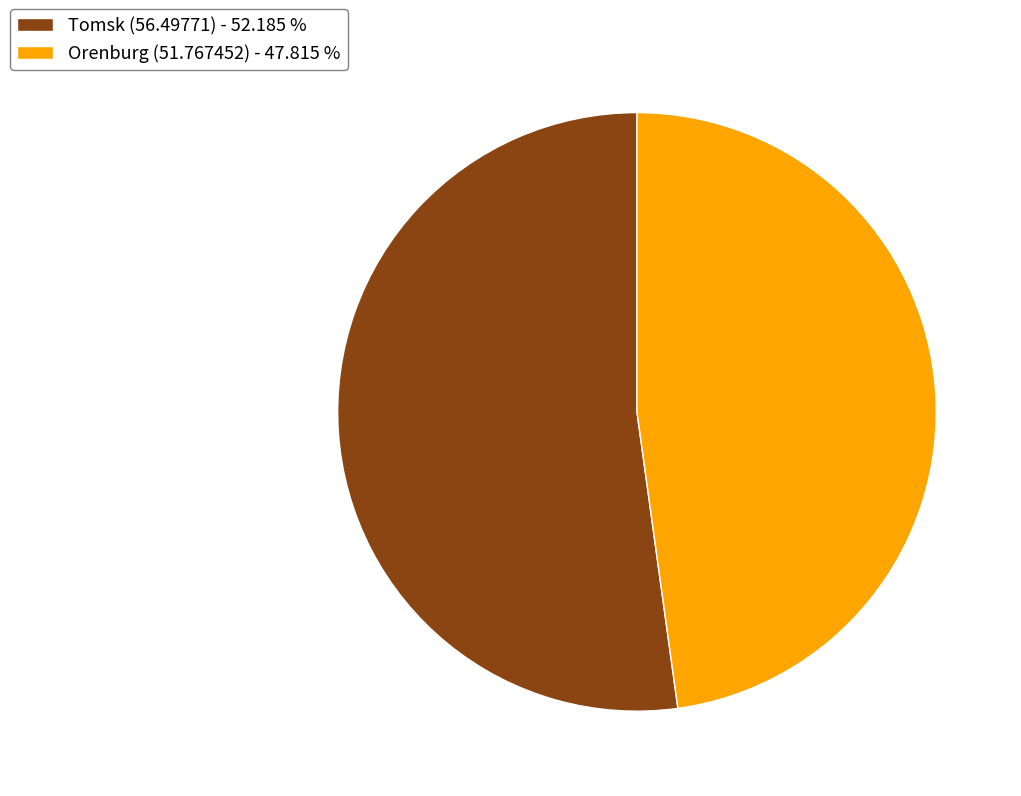

Does Orenburg (51.767452) - 47.815 % represent more than half of the total?

No